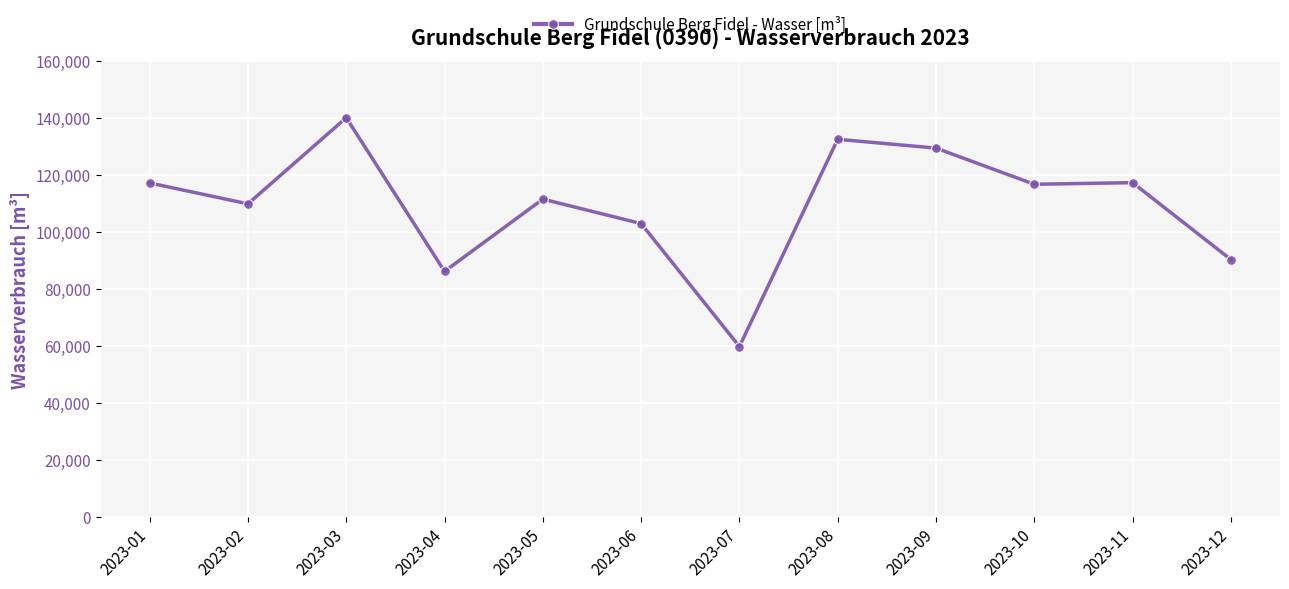

At which category does the data reach its first local peak?

2023-03